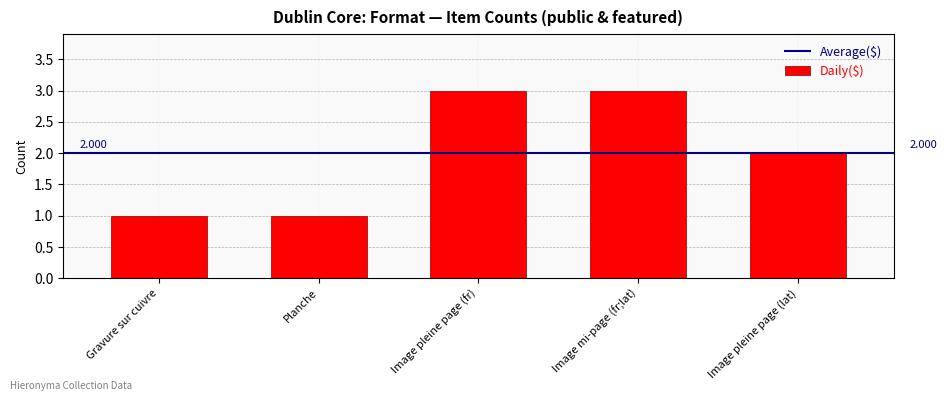

What is the label of the 2nd bar from the right?

Image mi-page (fr;lat)